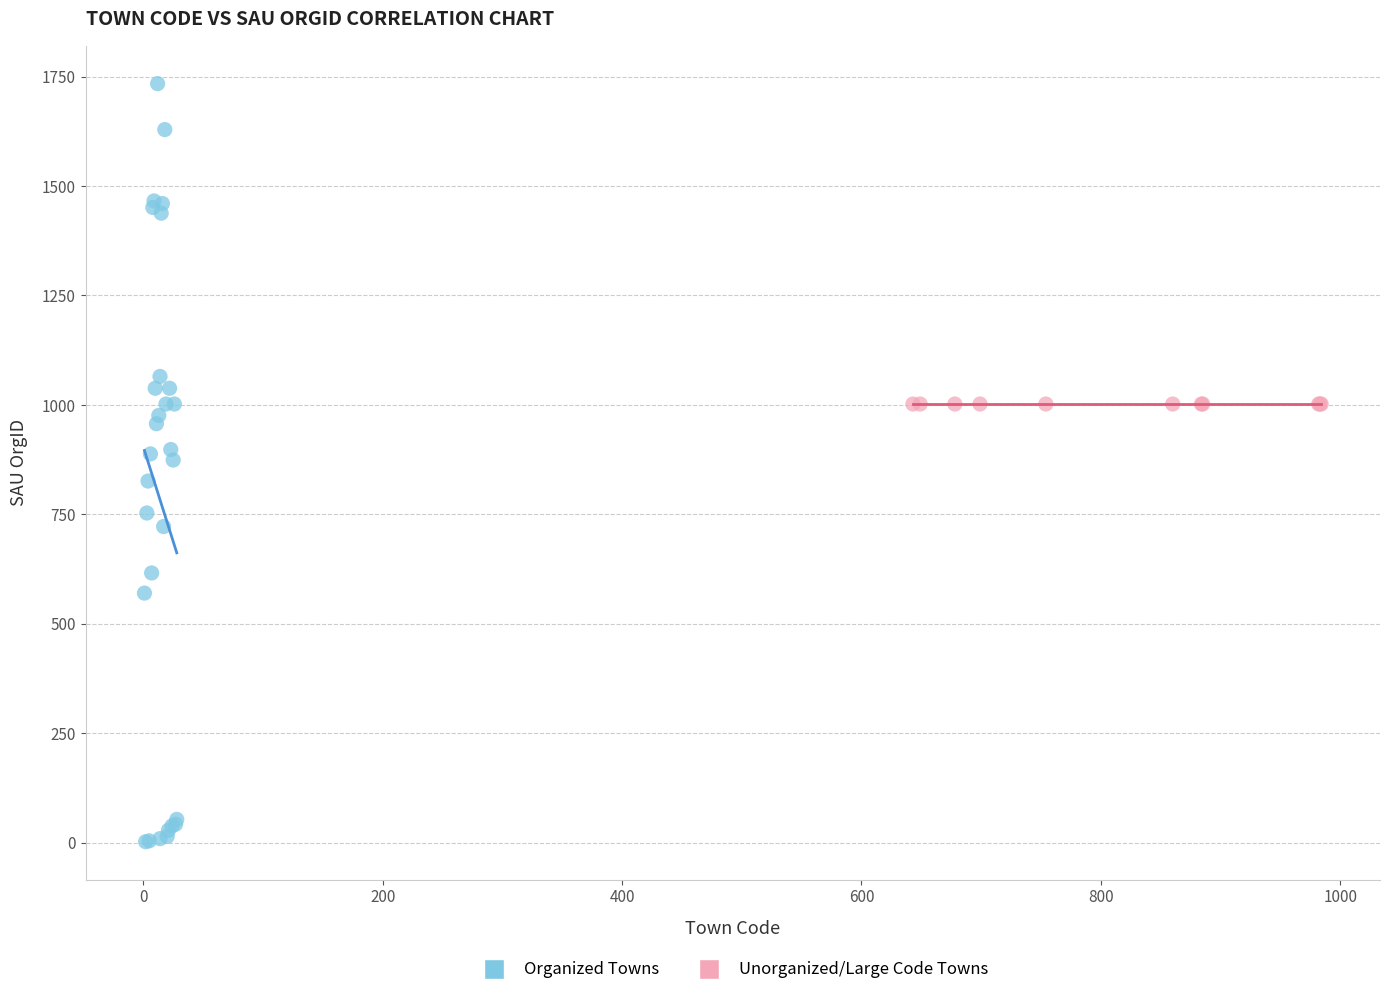

Which series contains the lowest Y value?

Organized Towns